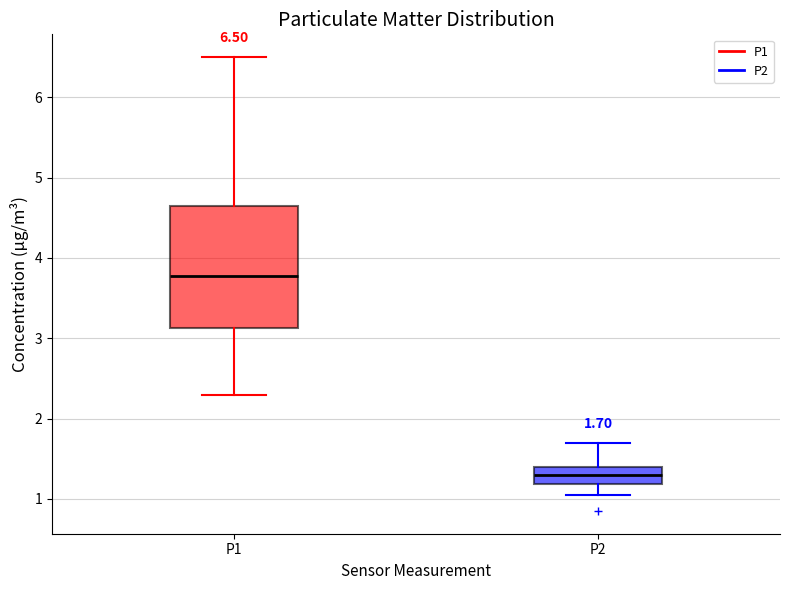

Which box is the tallest, from its lower edge to its upper edge?

P1